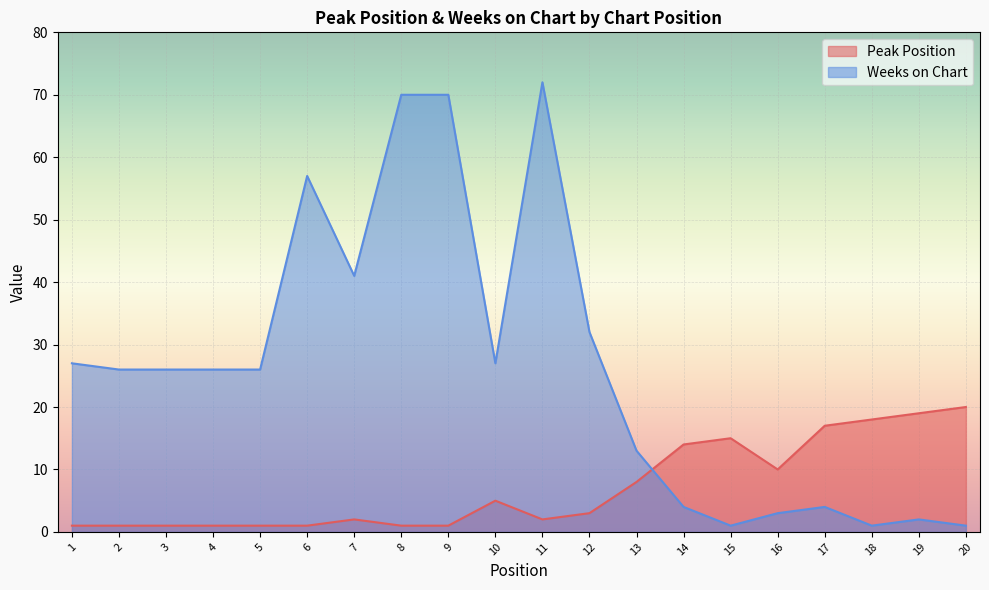

What is the difference between the Peak Position values at 2 and 14?

13